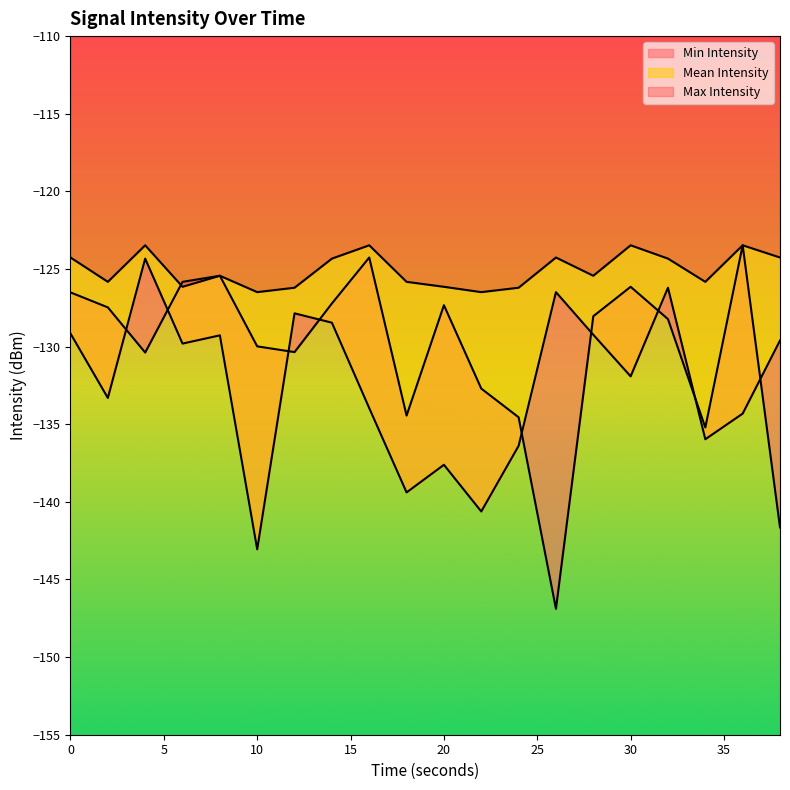

What is the total value across all series at 6?

-381.8